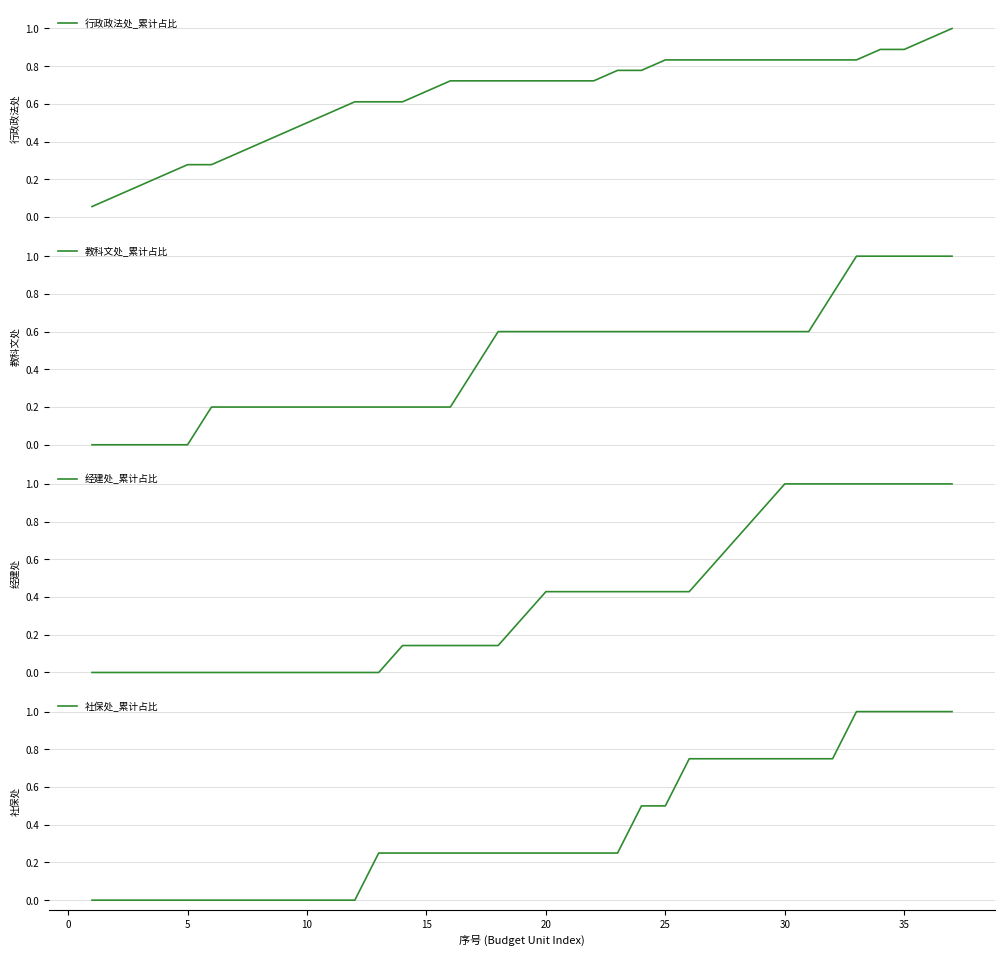

List the series in order of their peak value, highest first.

行政政法处_累计占比, 教科文处_累计占比, 经建处_累计占比, 社保处_累计占比